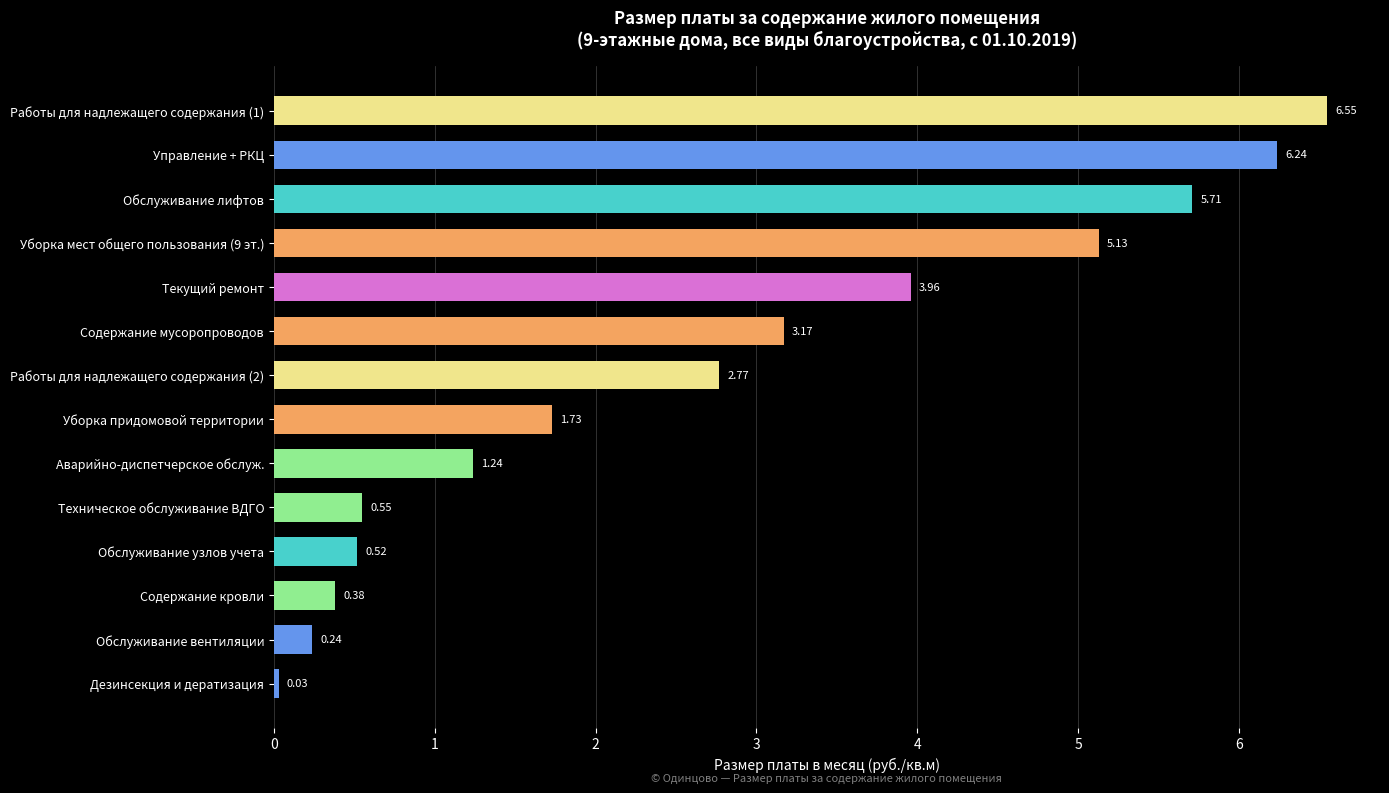

What is the ratio of the value at Уборка придомовой территории to the value at Работы для надлежащего содержания (1)?

0.3